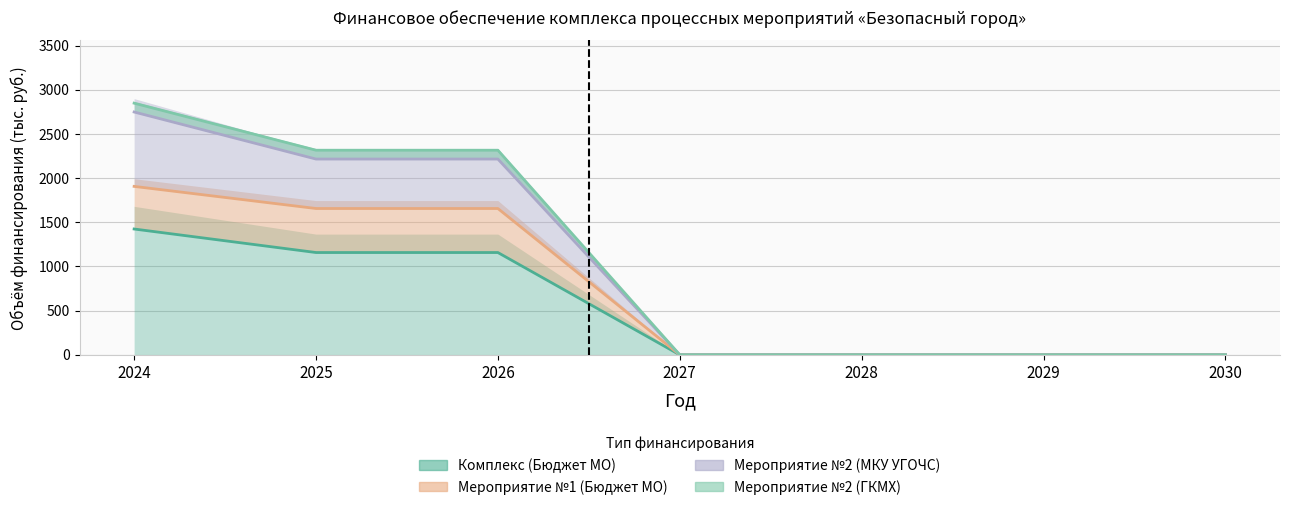

At how many categories does at least one series exceed 1965?

3